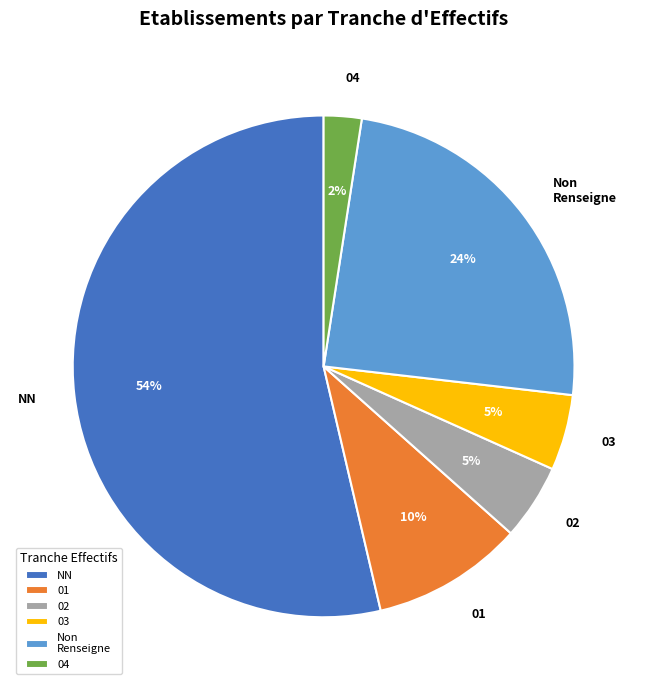

To the nearest percent, what is the difference between the 03 and 01 slice percentages?

5%